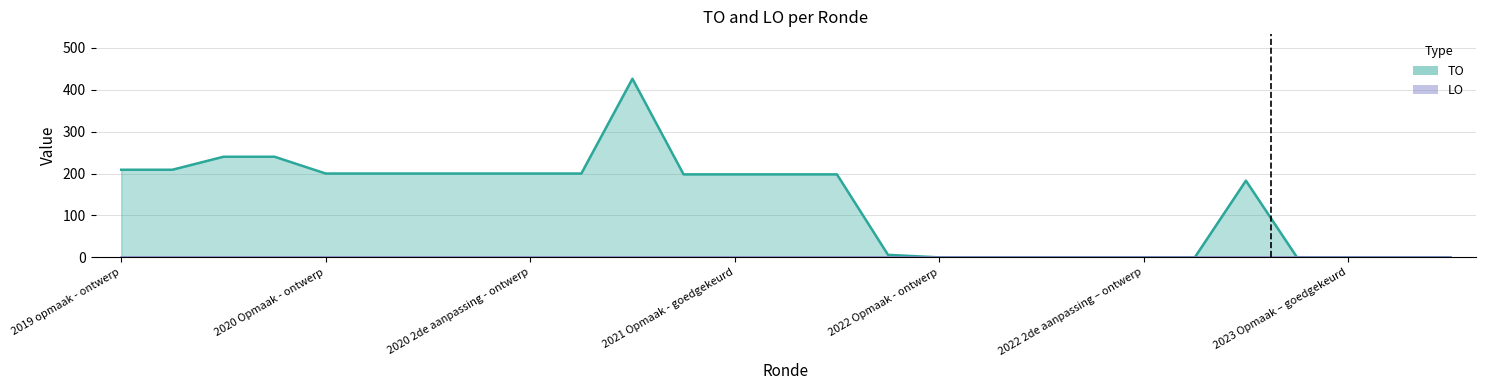

Reading right to left, list all the values displayed in this chart.

2023 1ste aanpassing – goedgekeurd=0	2023 1ste aanpassing – ontwerp=0	2023 Opmaak – goedgekeurd=0	2023 Opmaak - ontwerp=0	2022 uitvoering=183	2022 2de aanpassing – goedgekeurd=0	2022 2de aanpassing – ontwerp=0	2022 1ste aanpassing – goedgekeurd=0	2022 1ste aanpassing – ontwerp=0	2022 Opmaak - goedgekeurd=0	2022 Opmaak - ontwerp=0	2021 uitvoering=6	2021 1ste aanpassing - goedgekeurd=198	2021 1ste aanpassing – ontwerp=198	2021 Opmaak - goedgekeurd=198	2021 Opmaak - ontwerp=198	2020 uitvoering=426	2020 2de aanpassing - goedgekeurd=200	2020 2de aanpassing - ontwerp=200	2020 1ste aanpassing - goedgekeurd=200	2020 1ste aanpassing – ontwerp=200	2020 Opmaak - goedgekeurd=200	2020 Opmaak - ontwerp=200	2019 1ste aanpassing – goedgekeurd=240	2019 1ste aanpassing - ontwerp=240	2019 opmaak - goedgekeurd=209	2019 opmaak - ontwerp=209